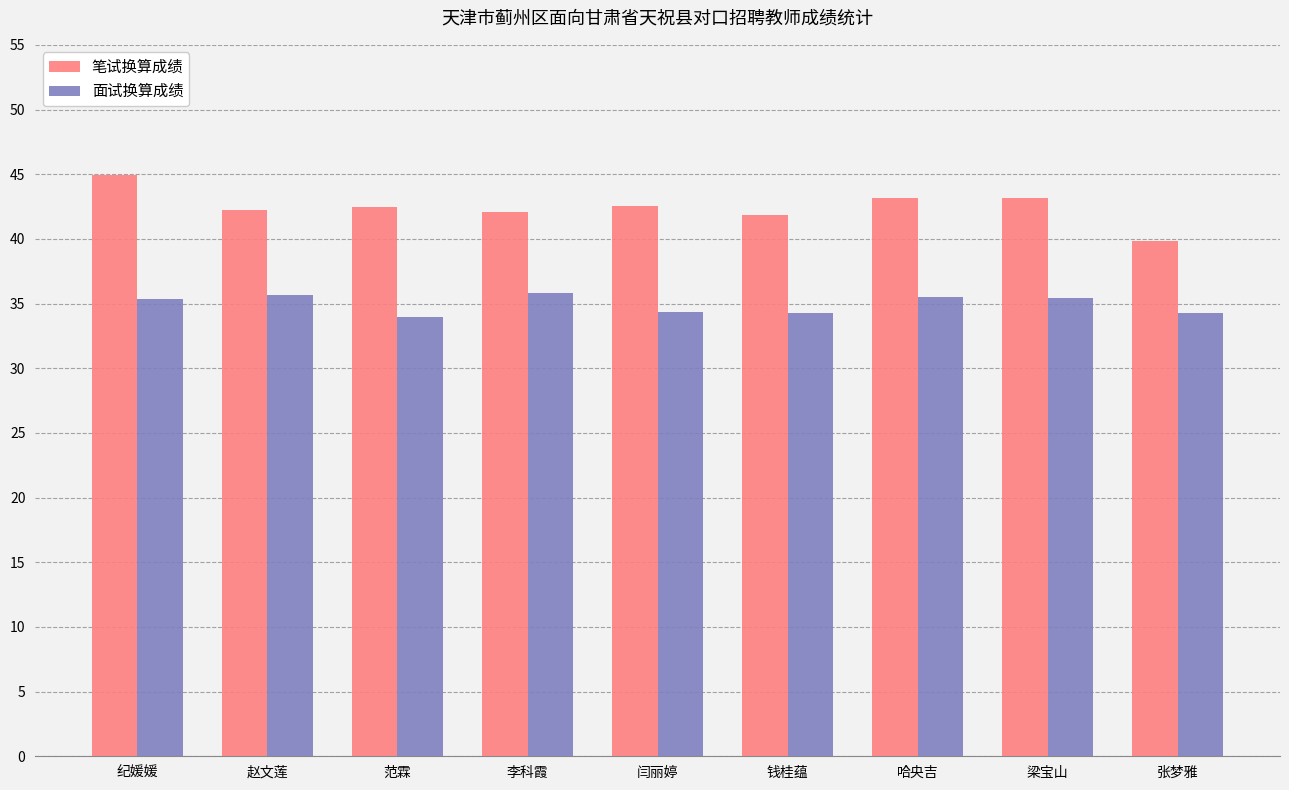

What is the label of the 6th bar from the left?

钱桂蕴